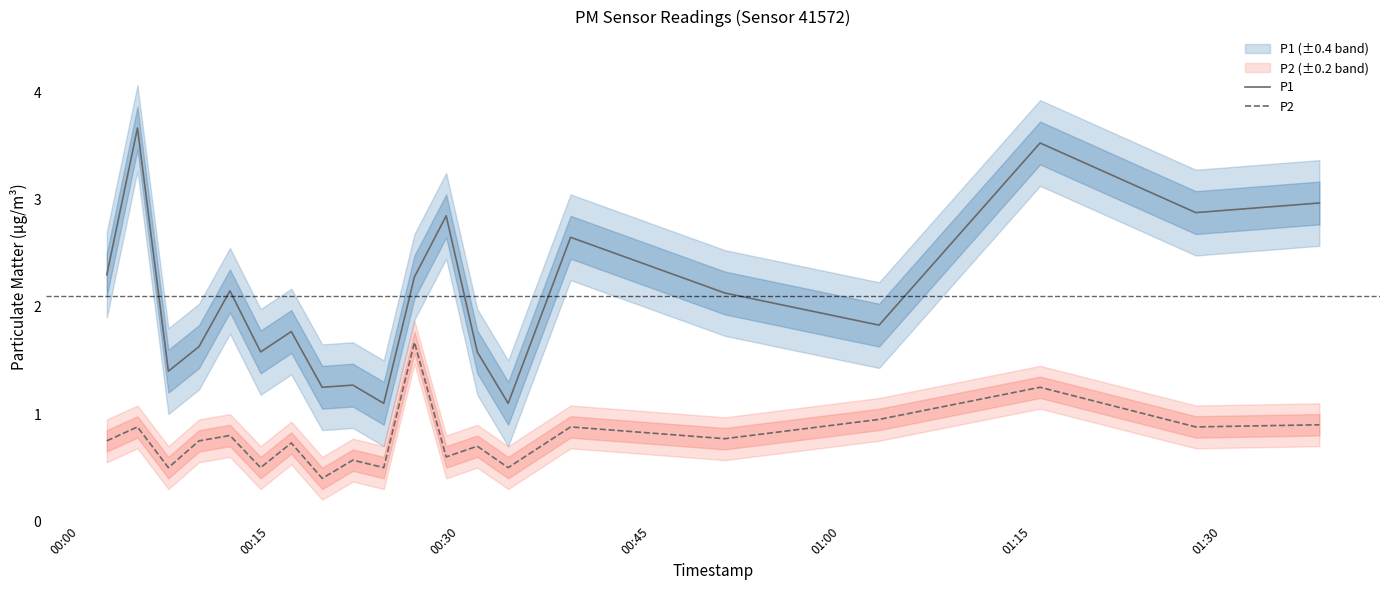

What are all the series names shown in the legend?

P1, P2